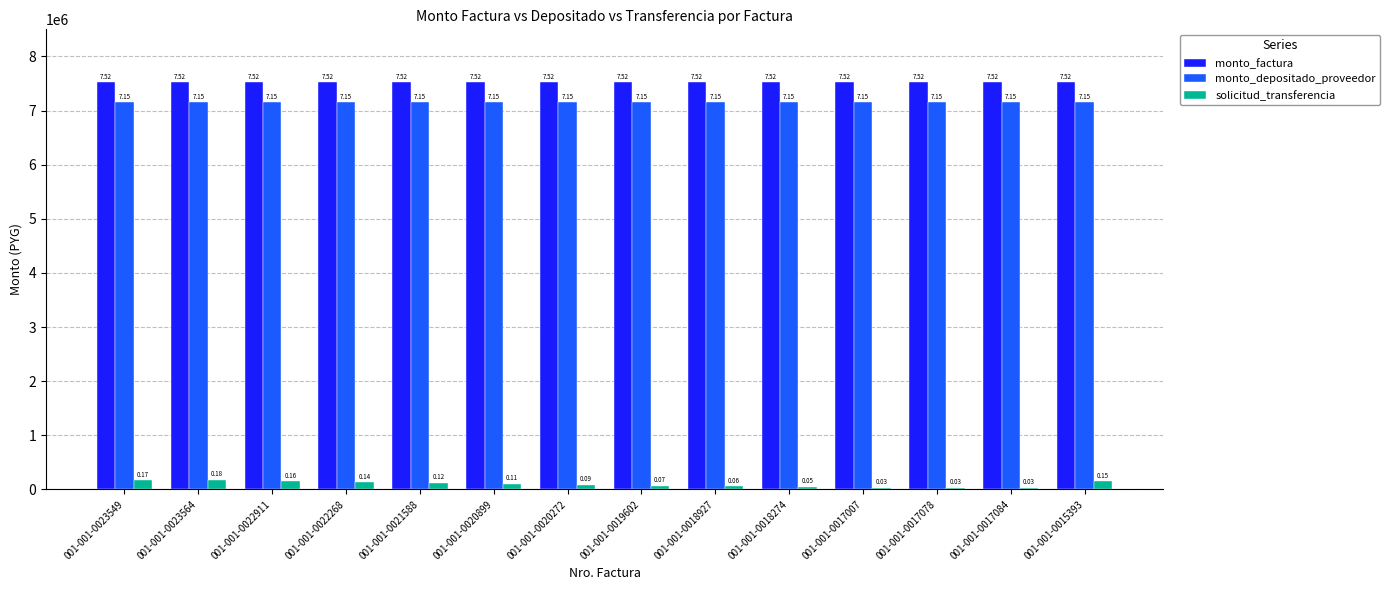

What is the sum of the monto_depositado_proveedor values at 001-001-0018927 and 001-001-0020272?

14302766